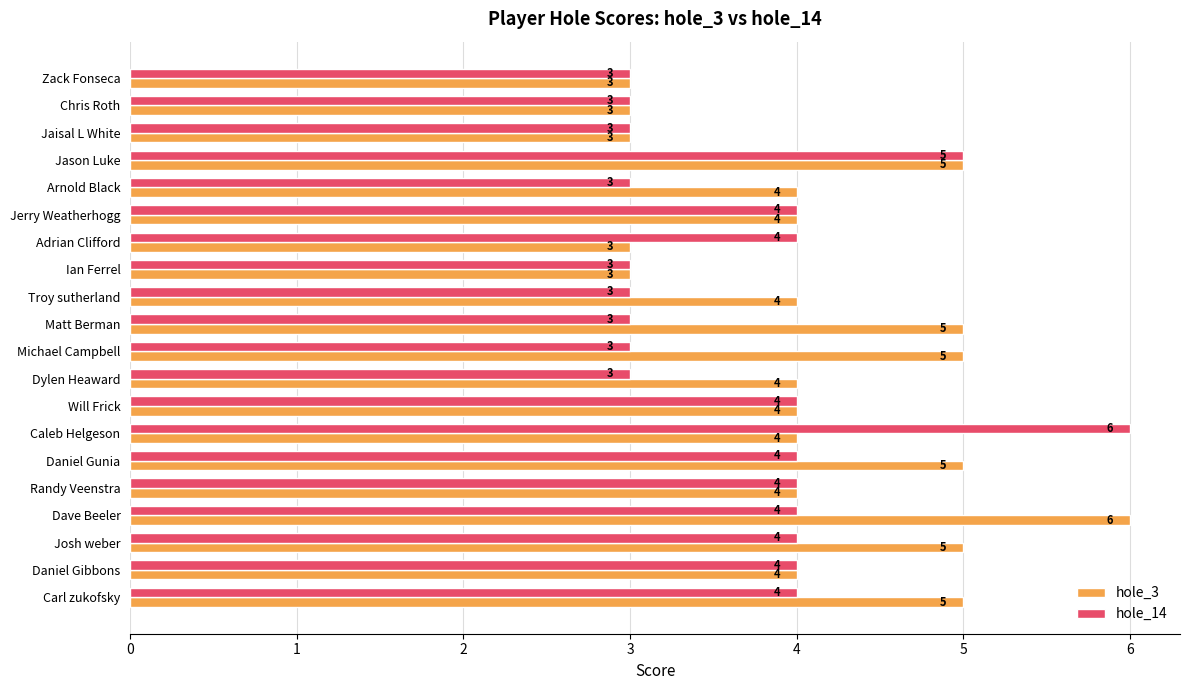

Which series changed the most between Jerry Weatherhogg and Caleb Helgeson?

hole_14